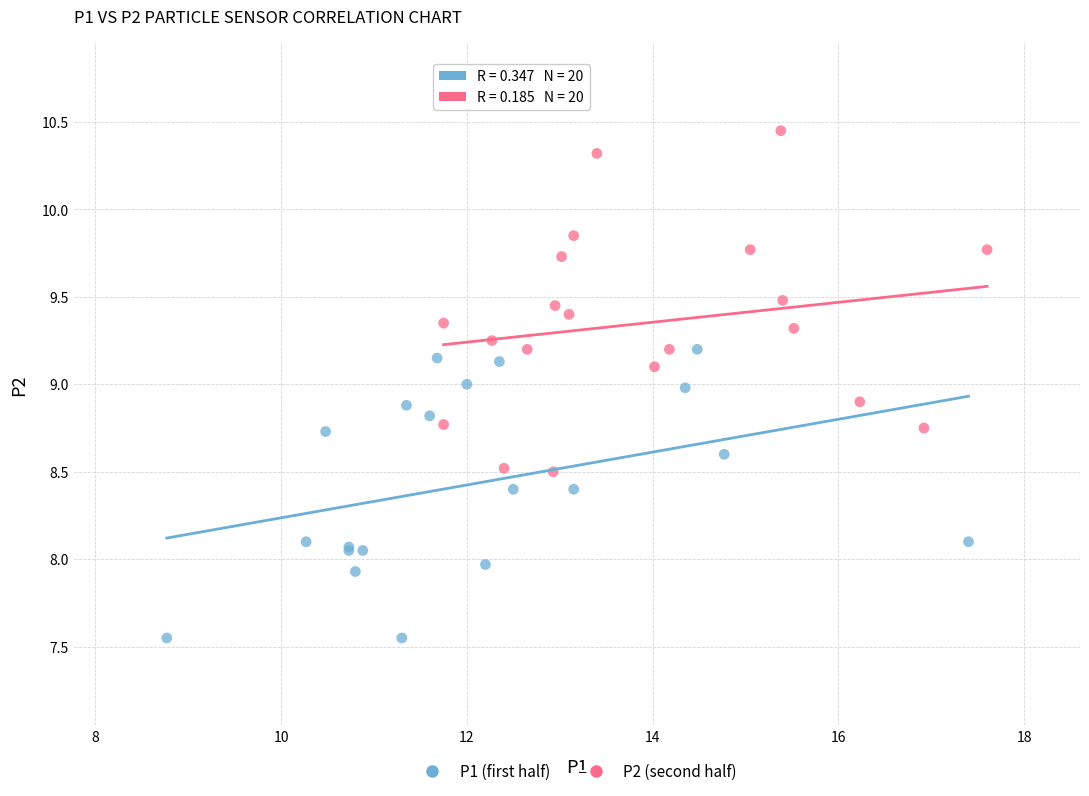

Which series reaches the maximum Y coordinate?

P2 (second half)